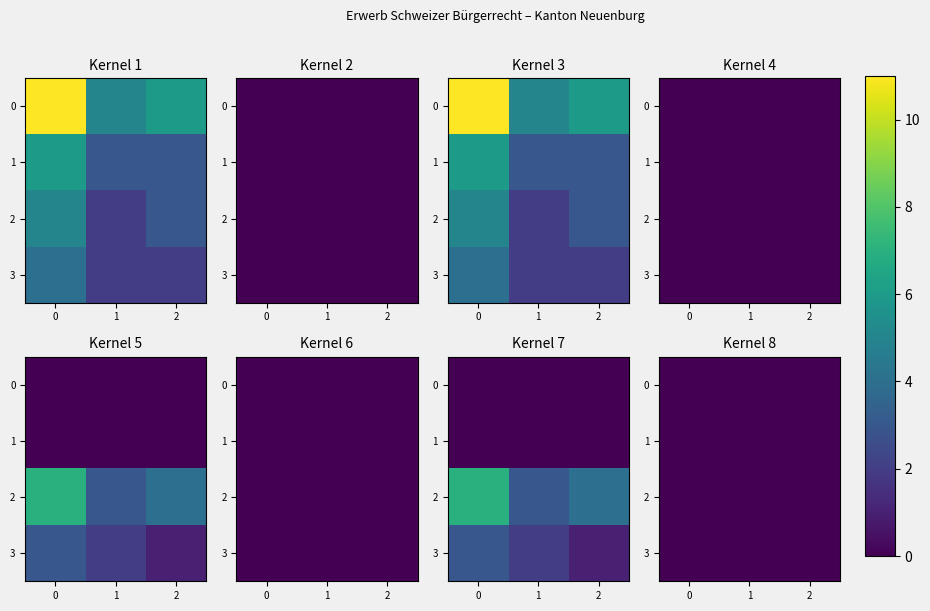

How many values in Drittstaaten are above zero?

6